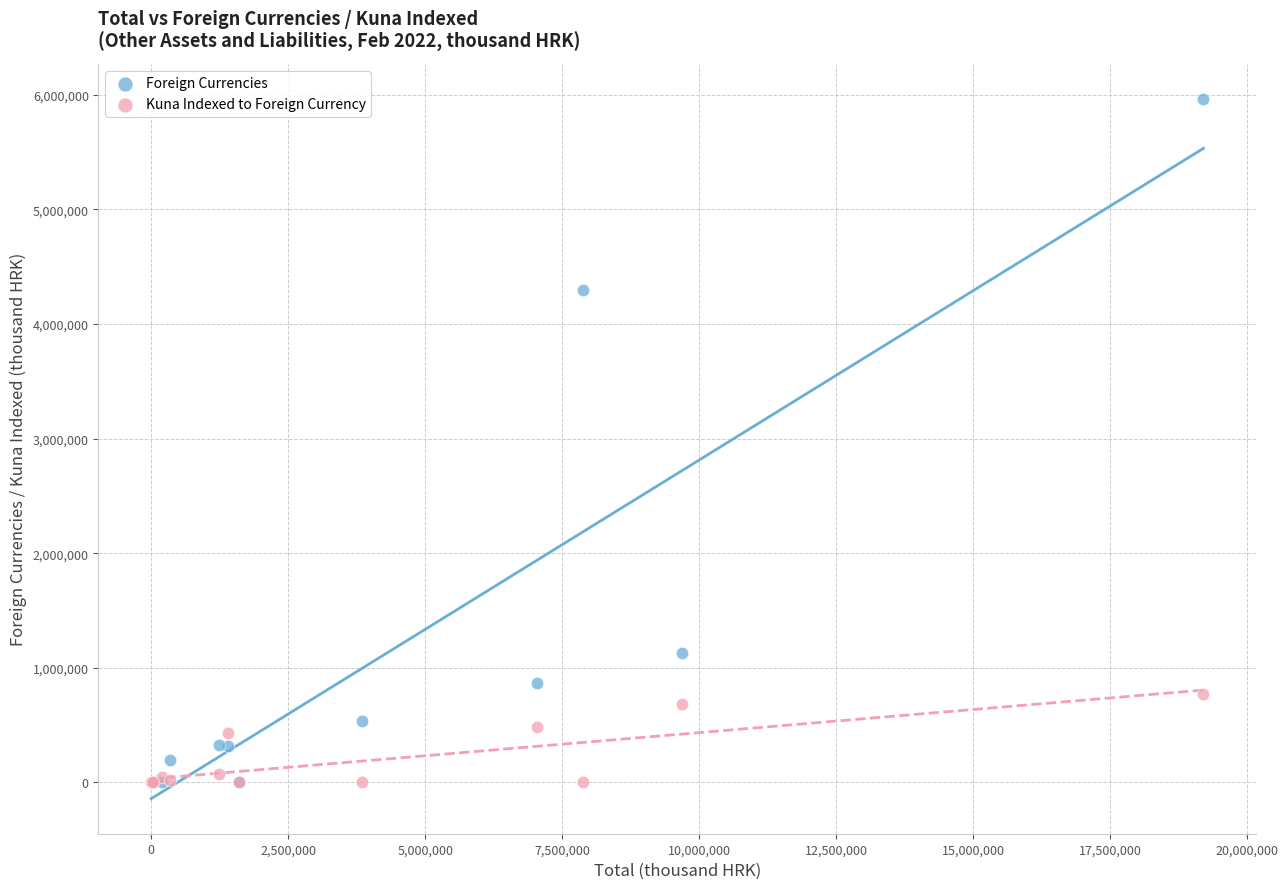

What are all the series names shown in the legend?

Foreign Currencies, Kuna Indexed to Foreign Currency